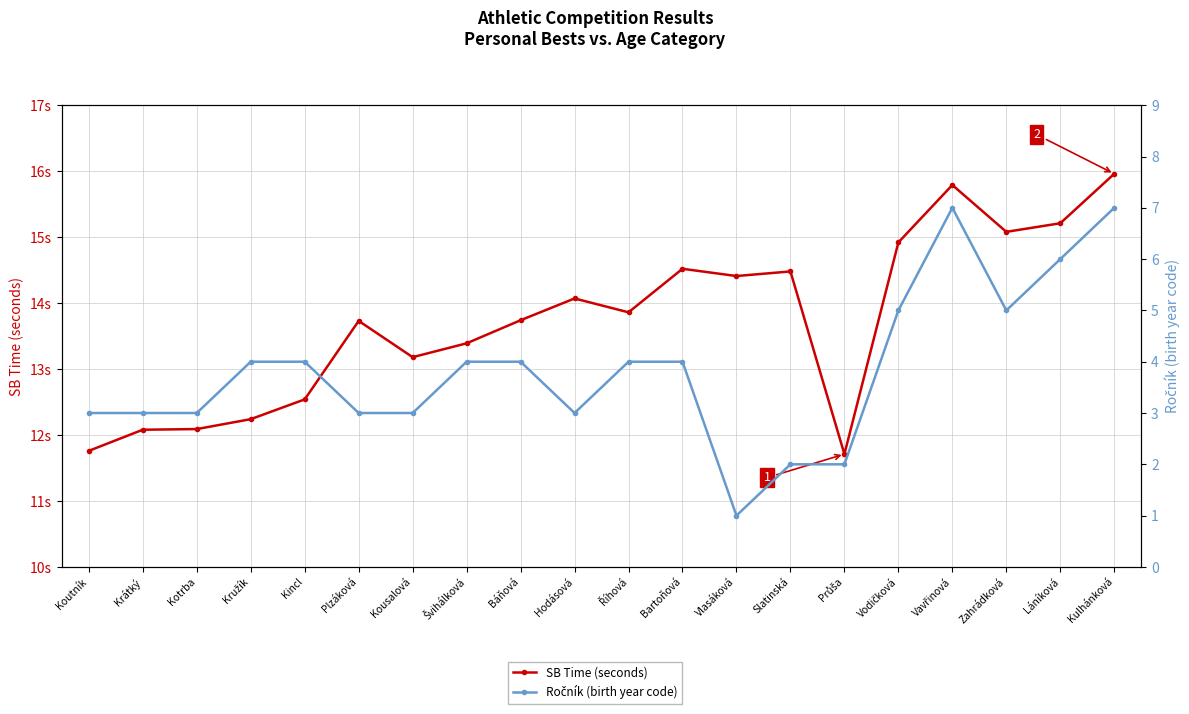

What is the sum of the Ročník (birth year code) values at Plzáková and Bartoňová?

7.0